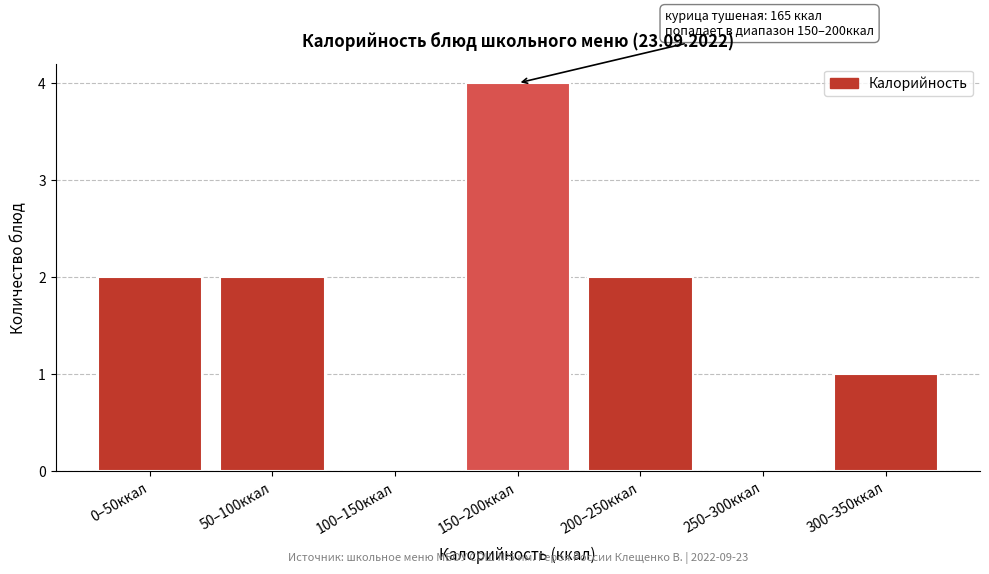

Reading left to right, transcribe all the data shown in this chart.

0–50ккал=2	50–100ккал=2	100–150ккал=0	150–200ккал=4	200–250ккал=2	250–300ккал=0	300–350ккал=1